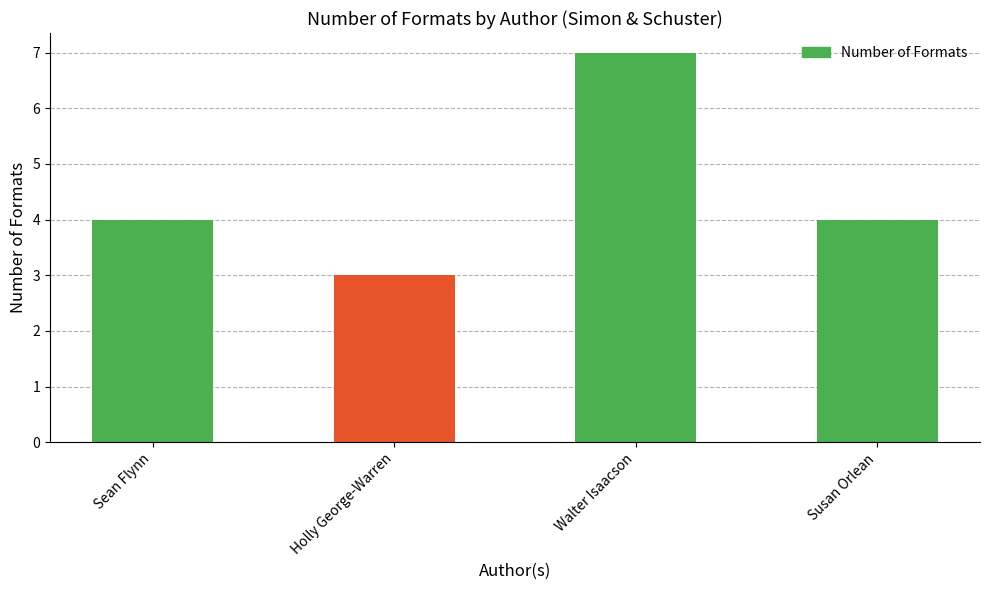

What is the approximate value at Susan Orlean?

4